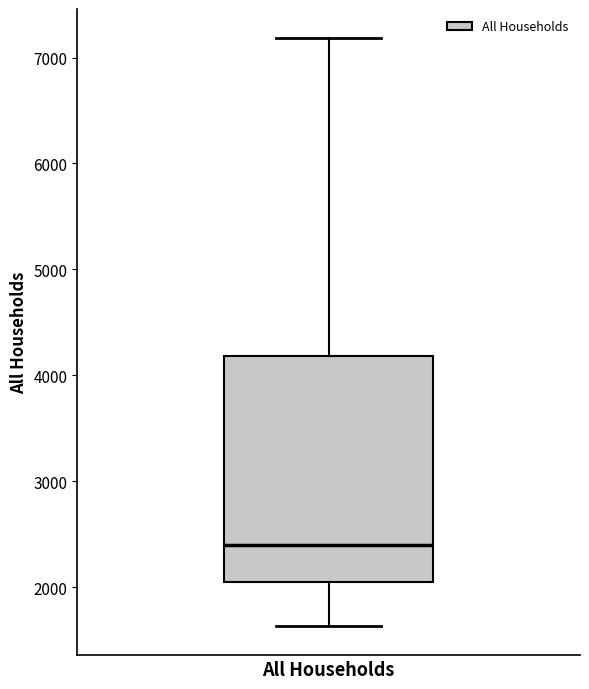

Where does the median line of the box for All Households sit on the y-axis? The values are not printed on the chart, so give them approximately, as read against the axis.

2400